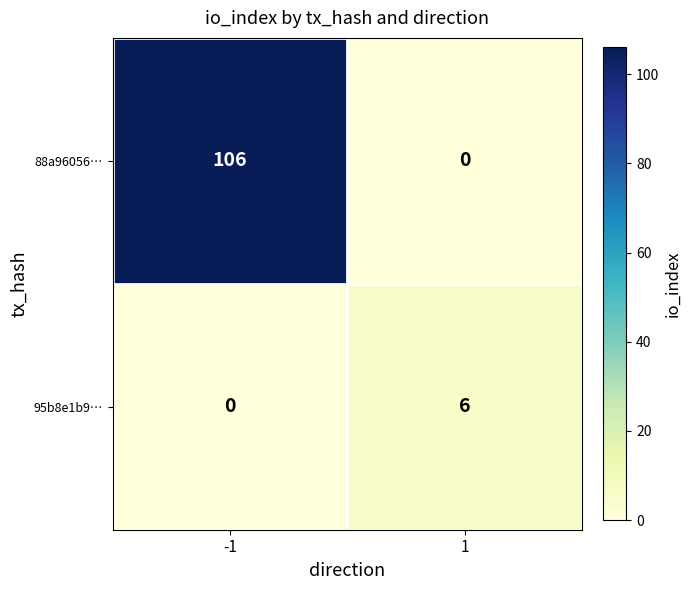

Reading left to right, what are all the values shown in this chart?

88a96056…: 106	0
95b8e1b9…: 0	6